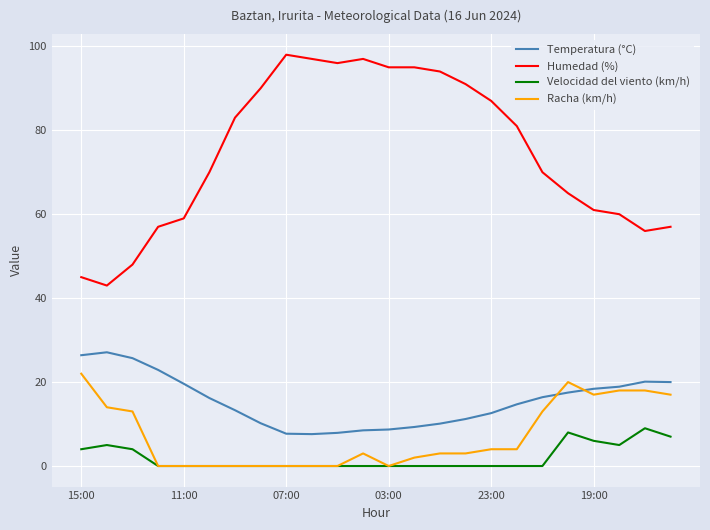

What is the difference between the maximum and second lowest values in the Temperatura (°C) series?

19.4